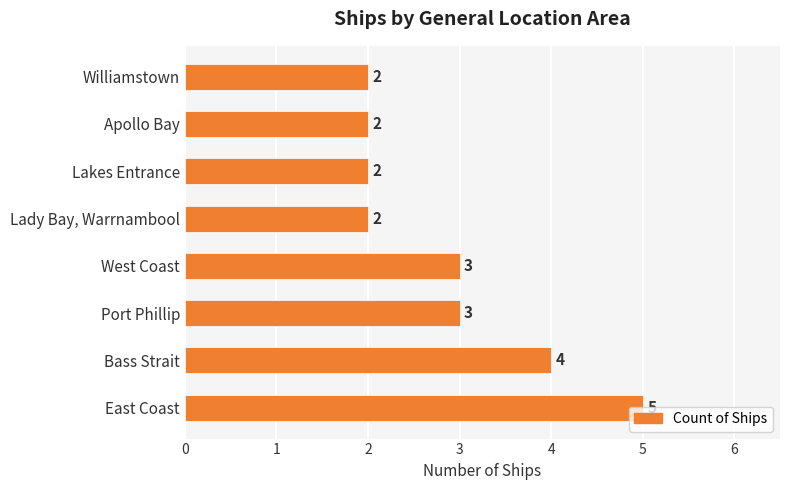

Which label corresponds to the largest value in the chart?

East Coast